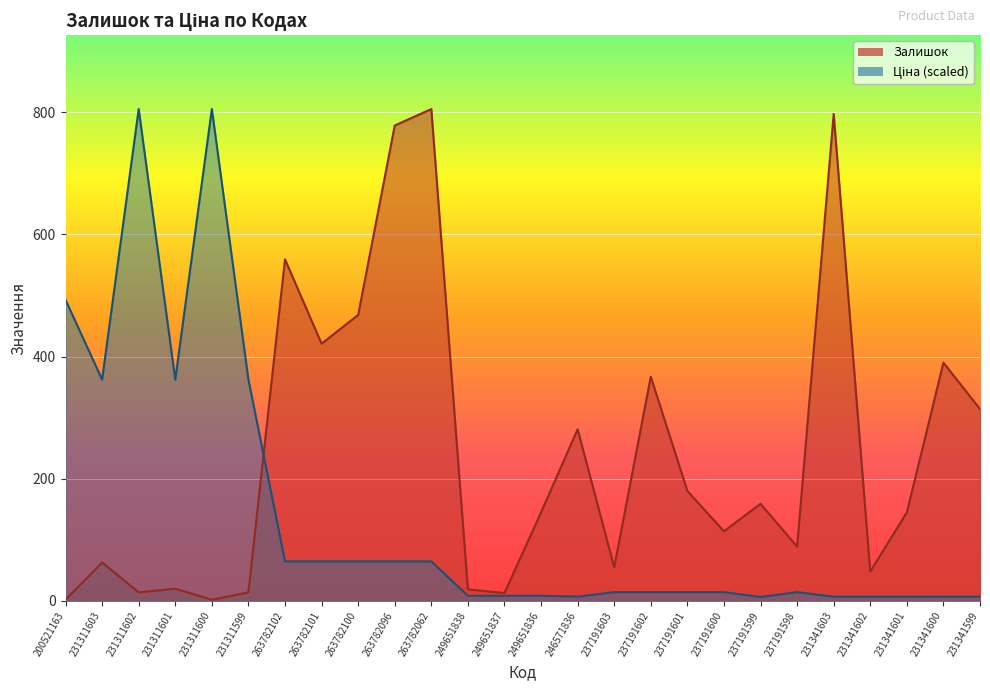

What is the spread (max minus min) of values at 231341599?

307.0